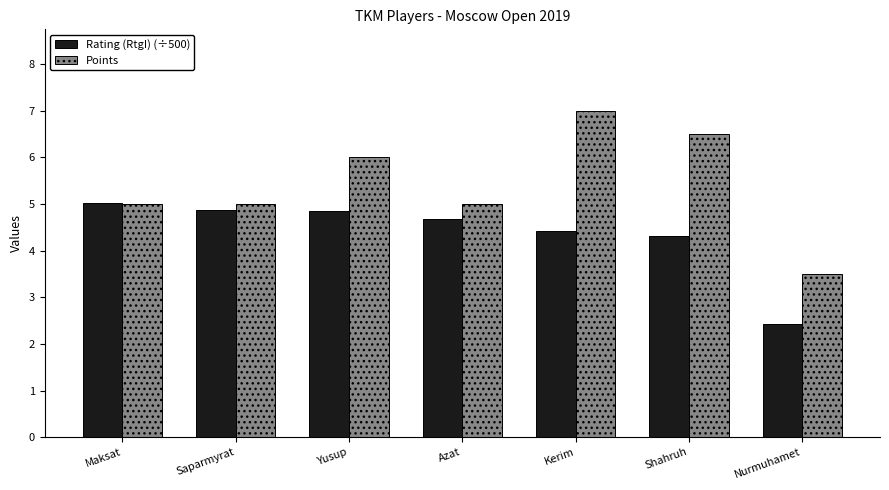

At which label does Rating (RtgI) (÷500) first exceed 4?

Maksat